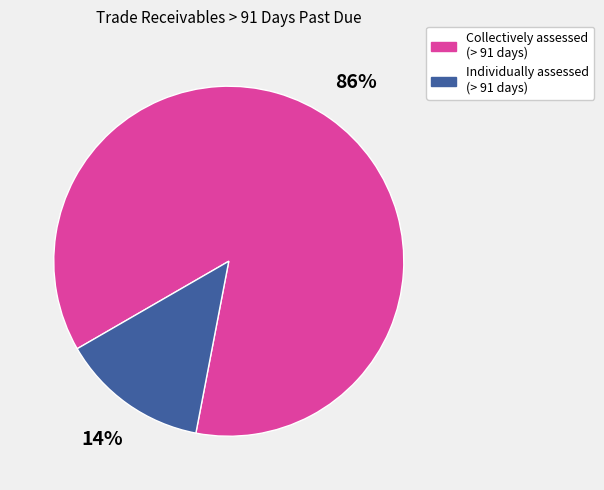

Does any single category account for the majority?

Yes